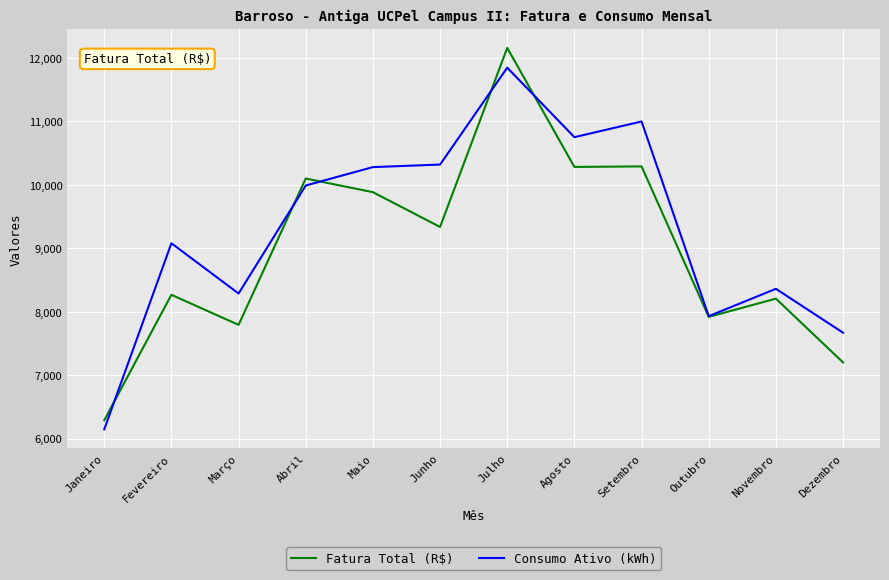

At how many categories does at least one series exceed 6708?

11